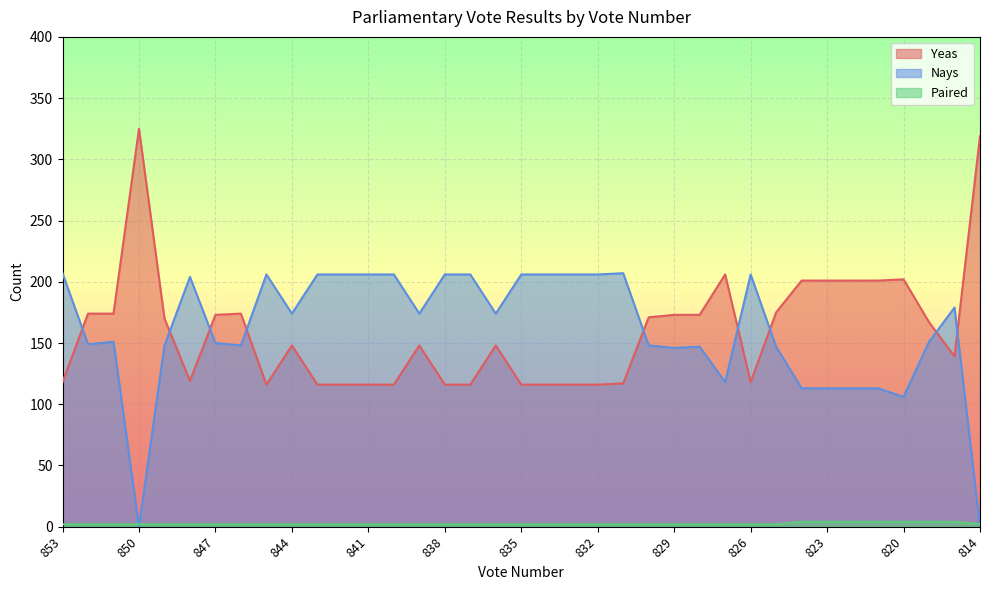

Reading right to left, list all the values displayed in this chart.

Yeas: 814=319	815=139	816=167	820=202	821=201	822=201	823=201	824=201	825=175	826=118	827=206	828=173	829=173	830=171	831=117	832=116	833=116	834=116	835=116	836=148	837=116	838=116	839=148	840=116	841=116	842=116	843=116	844=148	845=116	846=174	847=173	848=119	849=170	850=325	851=174	852=174	853=118
Nays: 814=0	815=179	816=151	820=106	821=113	822=113	823=113	824=113	825=147	826=206	827=118	828=147	829=146	830=148	831=207	832=206	833=206	834=206	835=206	836=174	837=206	838=206	839=174	840=206	841=206	842=206	843=206	844=174	845=206	846=148	847=150	848=204	849=148	850=0	851=151	852=149	853=207
Paired: 814=2	815=4	816=4	820=4	821=4	822=4	823=4	824=4	825=2	826=2	827=2	828=2	829=2	830=2	831=2	832=2	833=2	834=2	835=2	836=2	837=2	838=2	839=2	840=2	841=2	842=2	843=2	844=2	845=2	846=2	847=2	848=2	849=2	850=2	851=2	852=2	853=2